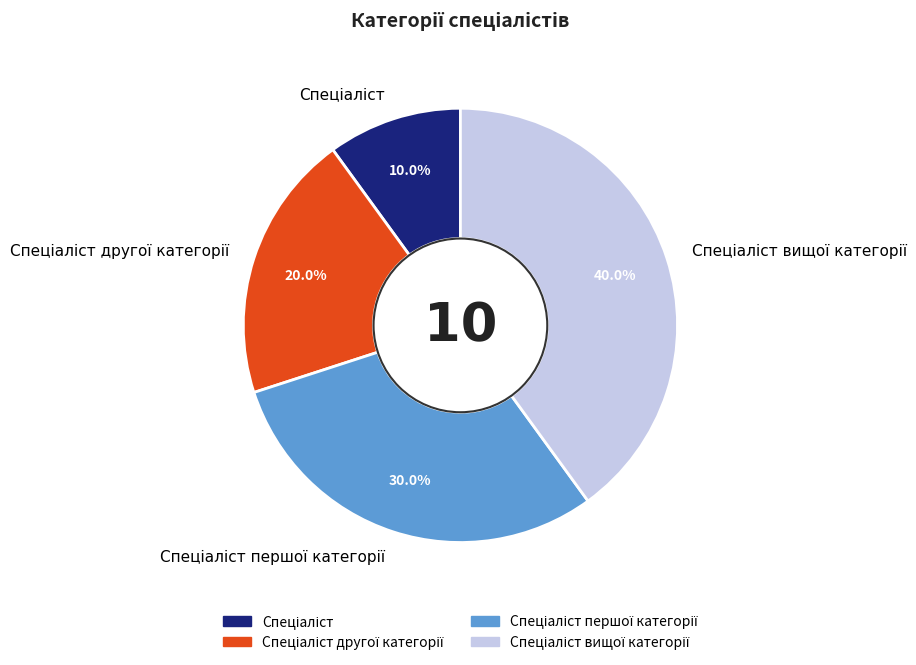

To the nearest percent, what is the difference between the largest and smallest slice percentages?

30%